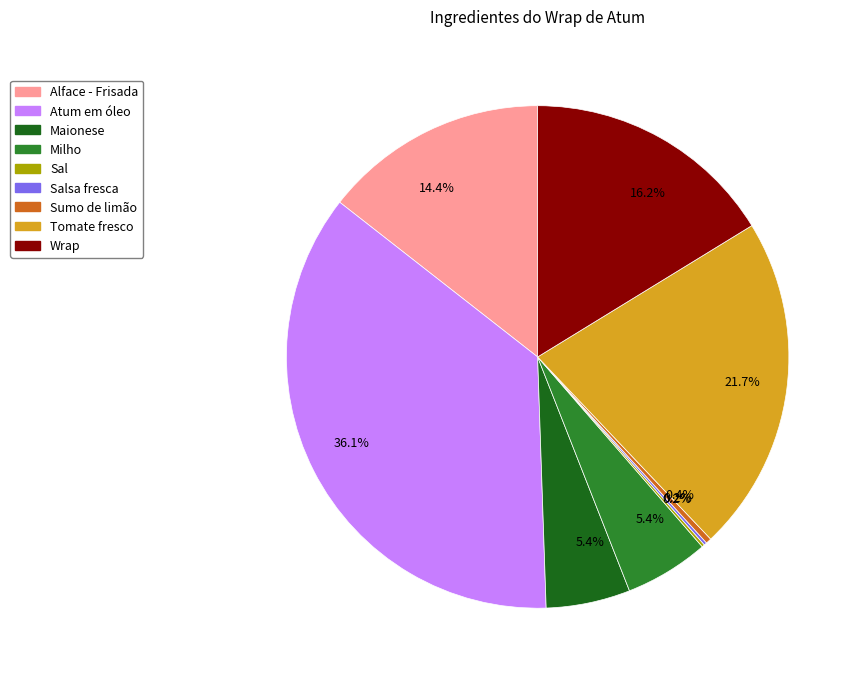

Does any single category account for the majority?

No